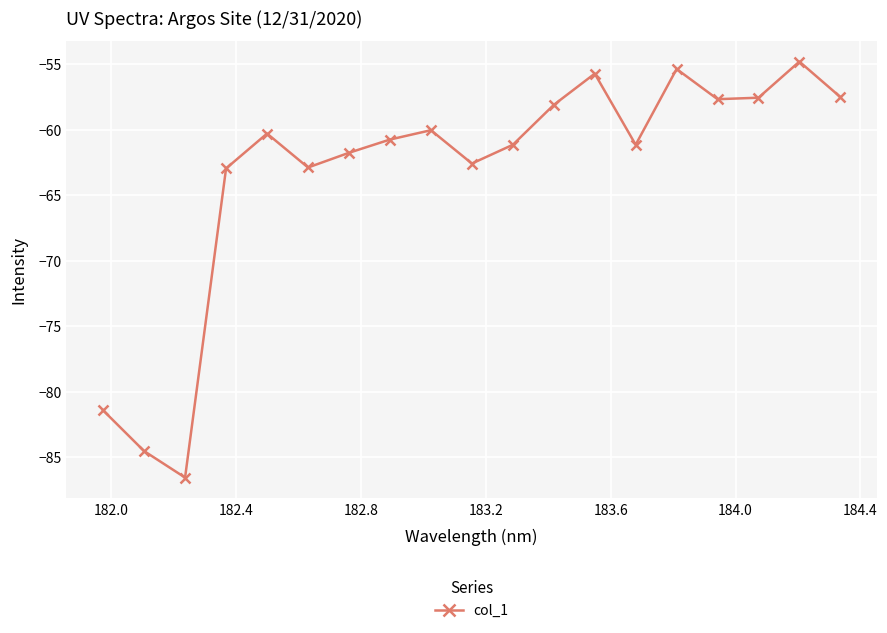

How many interior local peaks (higher than both neighbors) does the data have?

5